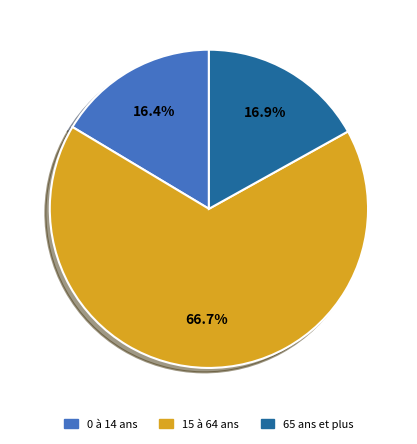

Which category has the smallest portion of the pie?

0 à 14 ans